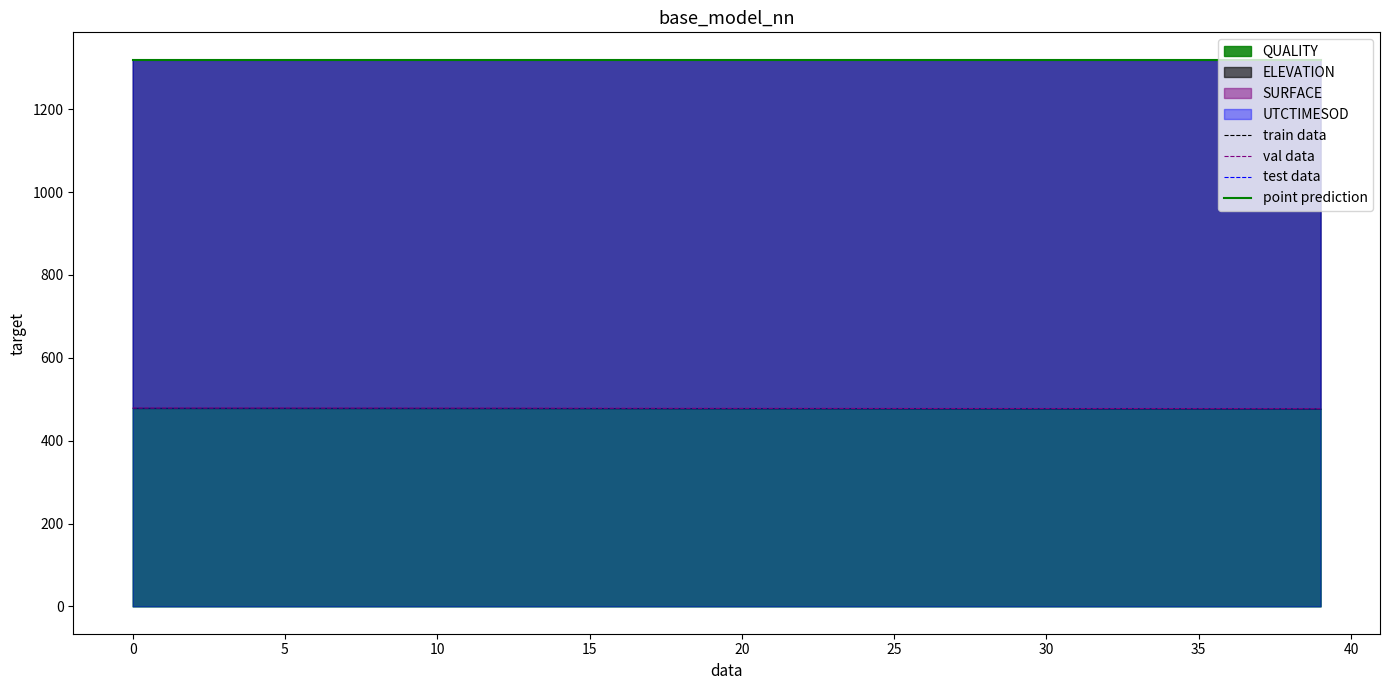

How many data points does each series have?

40